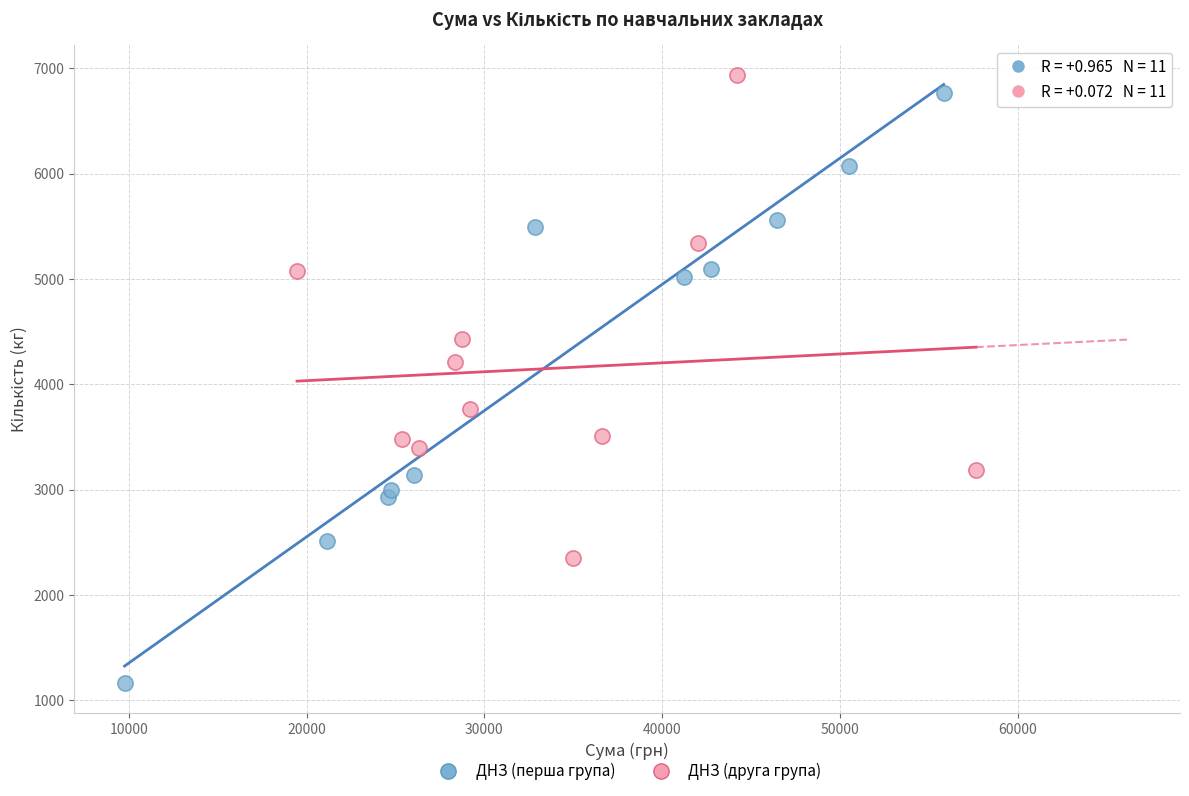

Which series contains the lowest Y value?

ДНЗ (перша група)